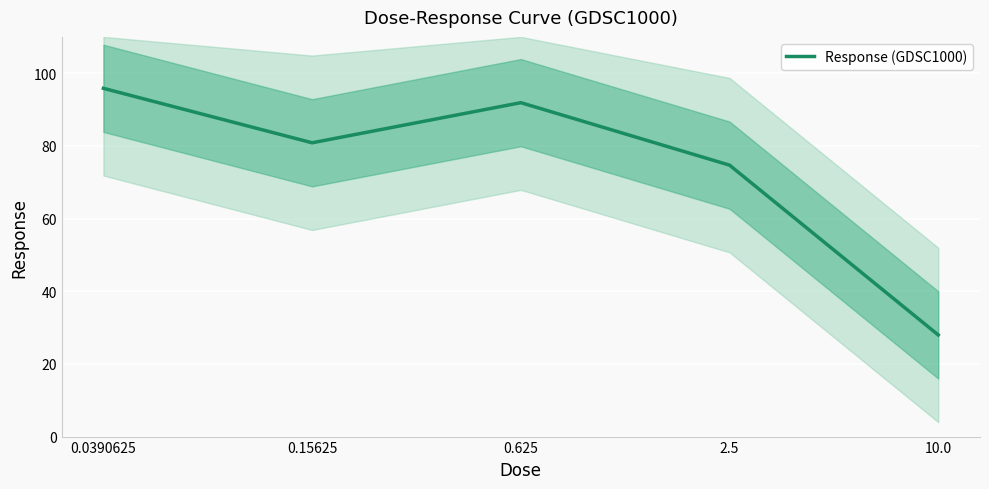

What is the value of the 1st point from the left?

95.8